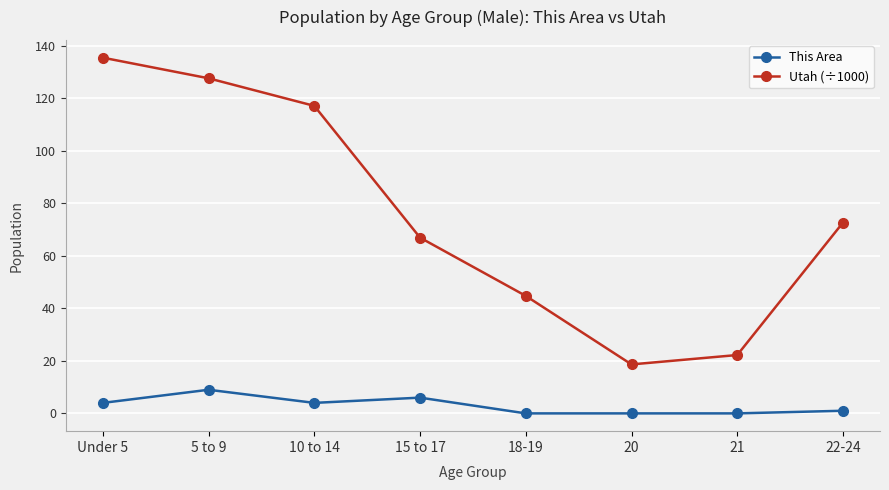

The value of Utah (÷1000) at 21 is 22.2. True or false?

True